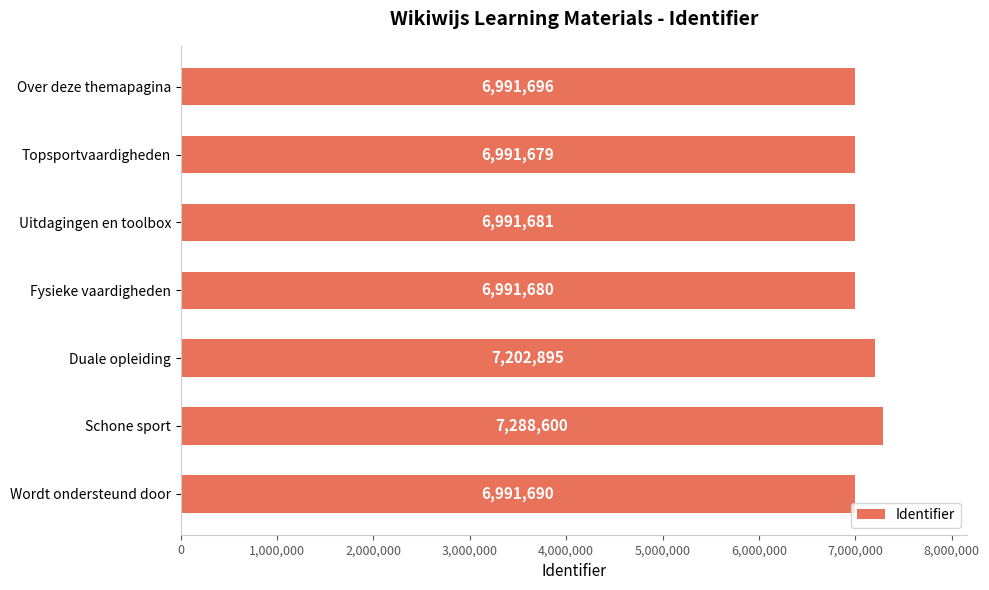

Reading top to bottom, extract all data points from this chart.

Over deze themapagina=6991696	Topsportvaardigheden=6991679	Uitdagingen en toolbox=6991681	Fysieke vaardigheden=6991680	Duale opleiding=7202895	Schone sport=7288600	Wordt ondersteund door=6991690